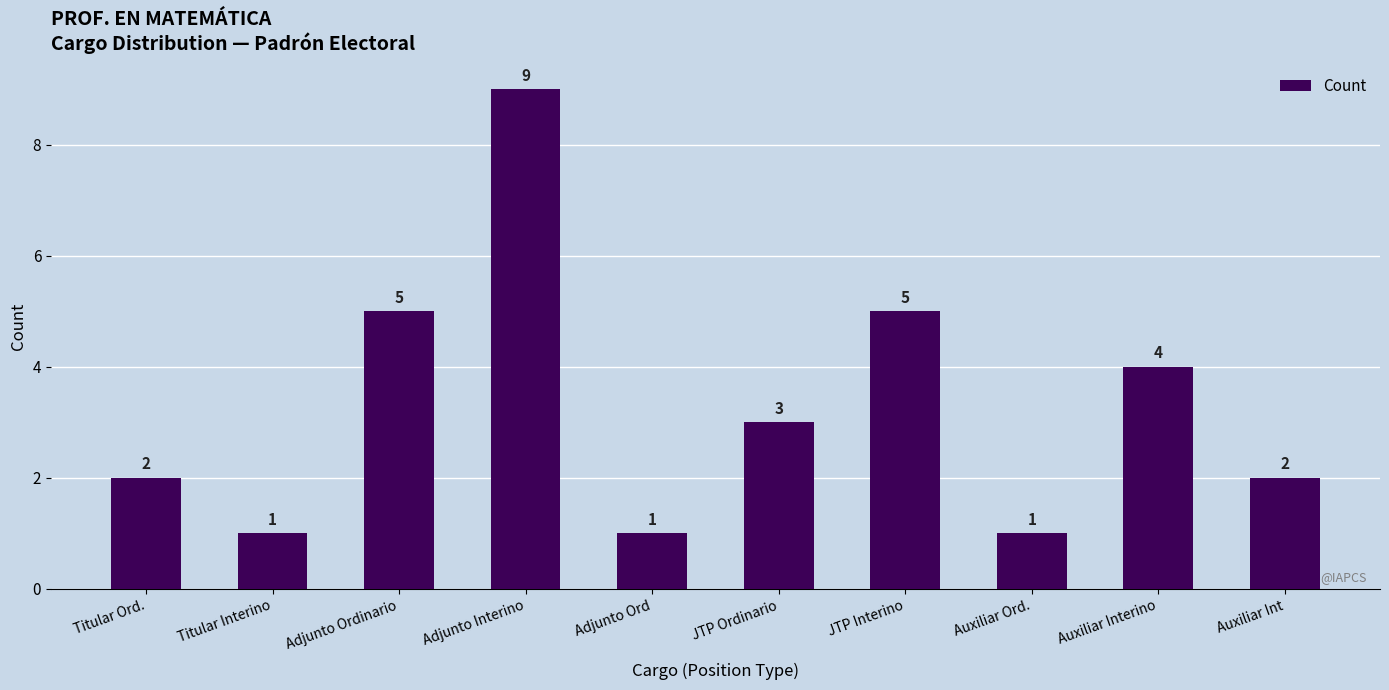

Reading right to left, transcribe all the data shown in this chart.

Auxiliar Int=2	Auxiliar Interino=4	Auxiliar Ord.=1	JTP Interino=5	JTP Ordinario=3	Adjunto Ord=1	Adjunto Interino=9	Adjunto Ordinario=5	Titular Interino=1	Titular Ord.=2